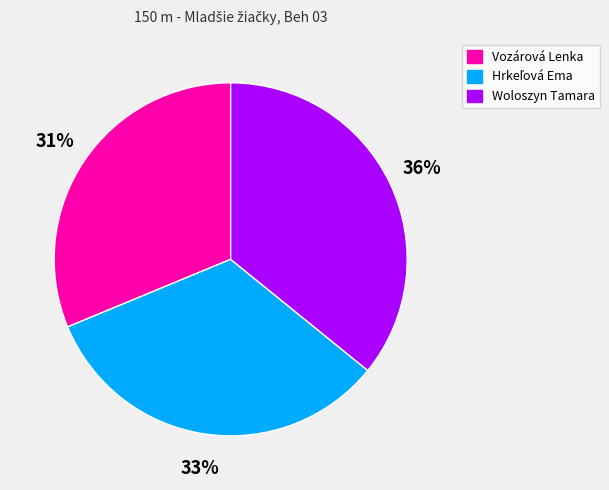

Does any single category account for the majority?

No